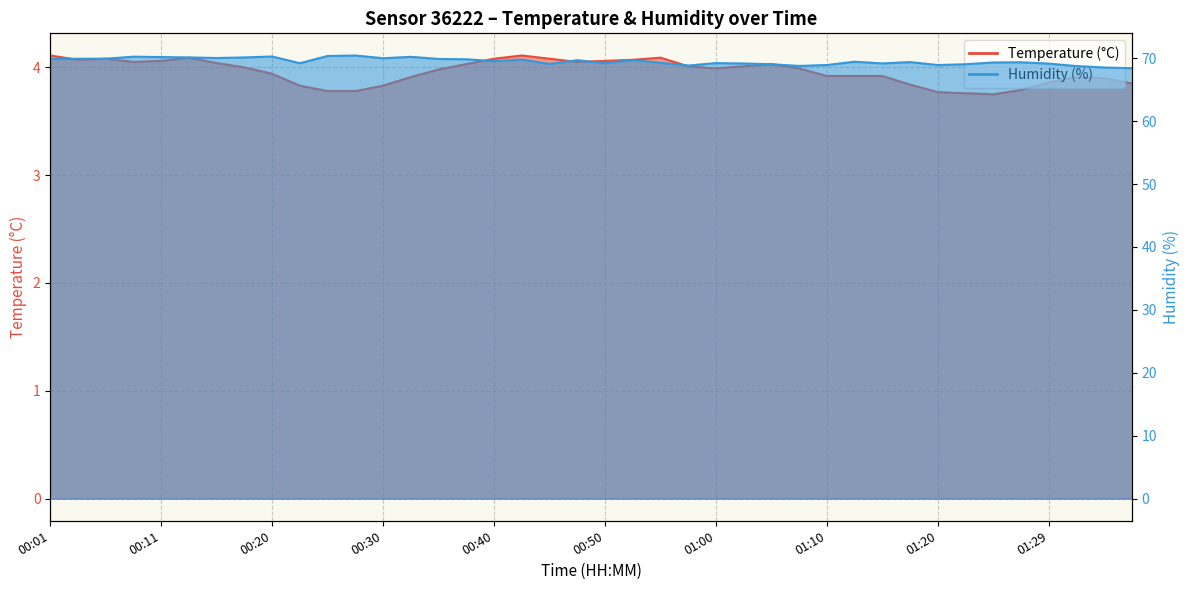

Reading right to left, list all the values displayed in this chart.

Temperature (°C): 01:37=3.9	01:34=3.9	01:32=3.9	01:29=3.9	01:27=3.8	01:25=3.8	01:22=3.8	01:20=3.8	01:17=3.8	01:15=3.9	01:12=3.9	01:10=3.9	01:07=4.0	01:05=4.0	01:02=4.0	01:00=4.0	00:57=4.0	00:55=4.1	00:52=4.1	00:50=4.1	00:47=4.0	00:45=4.1	00:43=4.1	00:40=4.1	00:38=4.0	00:35=4.0	00:33=3.9	00:30=3.8	00:28=3.8	00:25=3.8	00:23=3.8	00:20=3.9	00:18=4.0	00:16=4.0	00:13=4.1	00:11=4.1	00:08=4.0	00:06=4.1	00:03=4.1	00:01=4.1
Humidity (%): 01:37=68.4	01:34=68.5	01:32=68.8	01:29=69.2	01:27=69.4	01:25=69.3	01:22=69.0	01:20=68.9	01:17=69.4	01:15=69.2	01:12=69.5	01:10=68.9	01:07=68.8	01:05=69.0	01:02=69.2	01:00=69.2	00:57=68.8	00:55=69.3	00:52=69.7	00:50=69.2	00:47=69.7	00:45=69.1	00:43=69.8	00:40=69.5	00:38=69.8	00:35=69.9	00:33=70.2	00:30=70.0	00:28=70.4	00:25=70.4	00:23=69.2	00:20=70.3	00:18=70.1	00:16=70.0	00:13=70.1	00:11=70.2	00:08=70.2	00:06=69.9	00:03=69.9	00:01=69.9